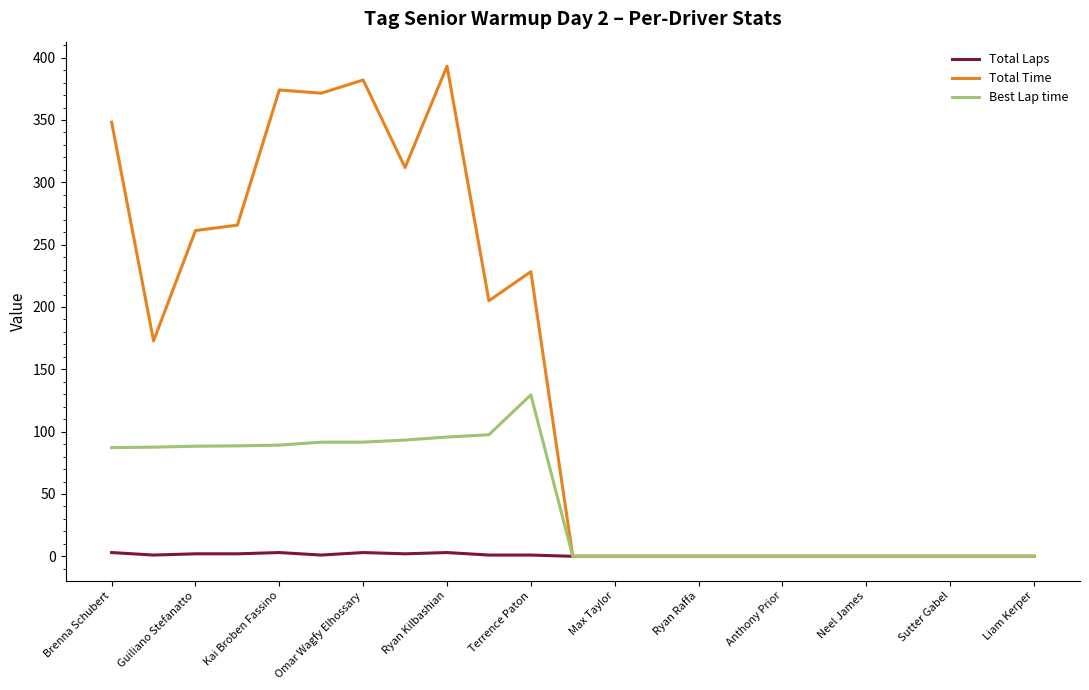

Rank the series by their maximum value, from highest to lowest.

Total Time, Best Lap time, Total Laps